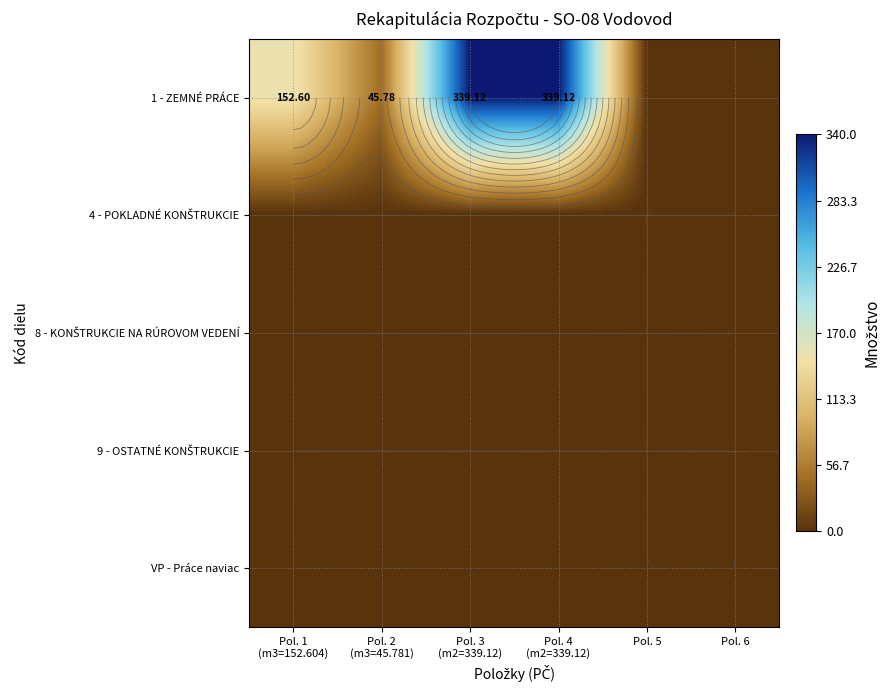

Which series has the largest total across all categories?

1 - ZEMNÉ PRÁCE